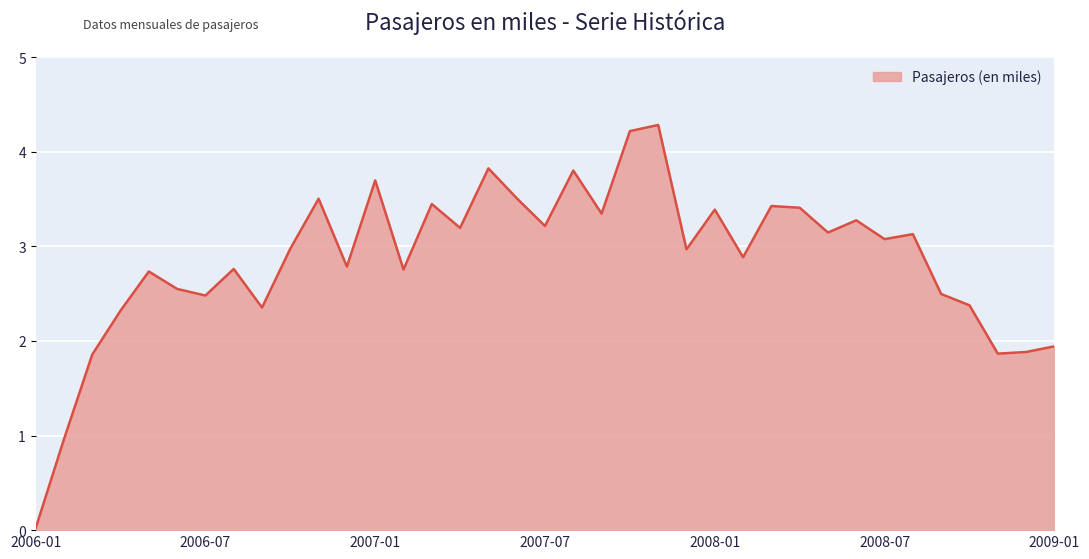

What is the difference between the maximum and minimum values?

4.3